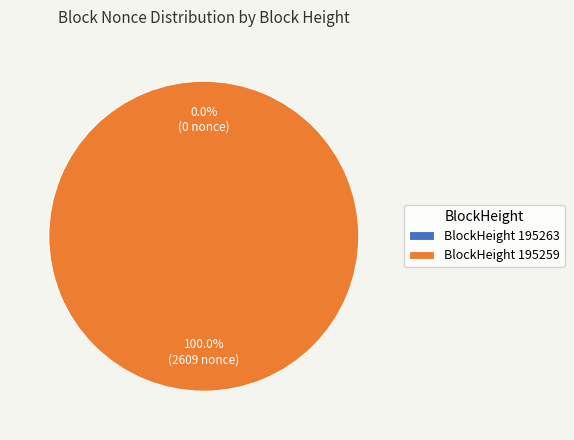

The 195259 slice represents 99% of the pie. True or false?

False